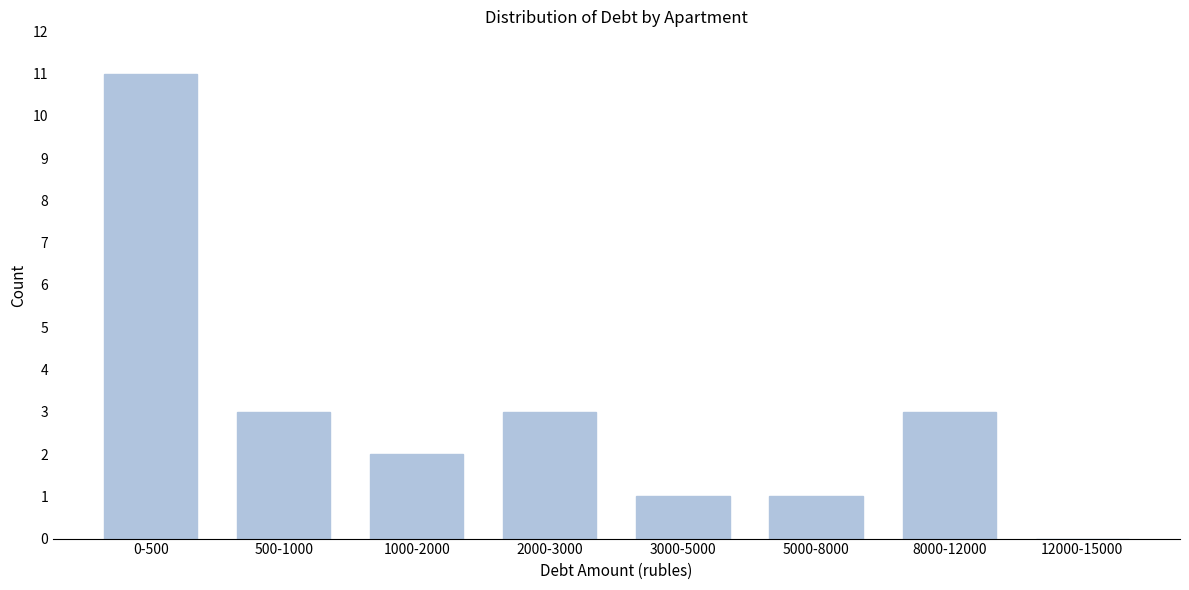

Reading left to right, list all the values displayed in this chart.

0-500=11	500-1000=3	1000-2000=2	2000-3000=3	3000-5000=1	5000-8000=1	8000-12000=3	12000-15000=0